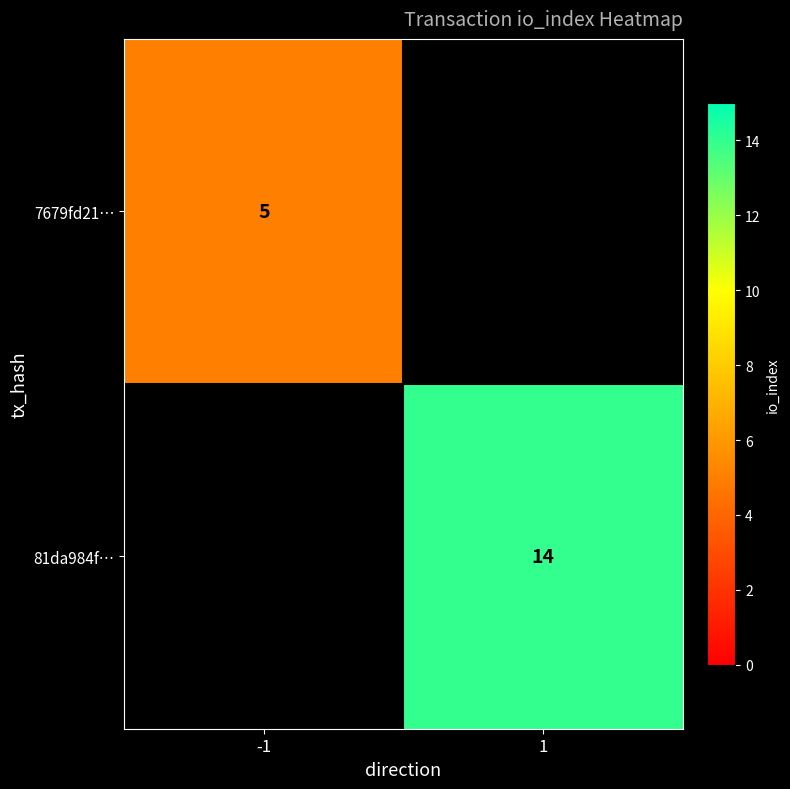

The 81da984f… series shows 14 at 1. True or false?

True